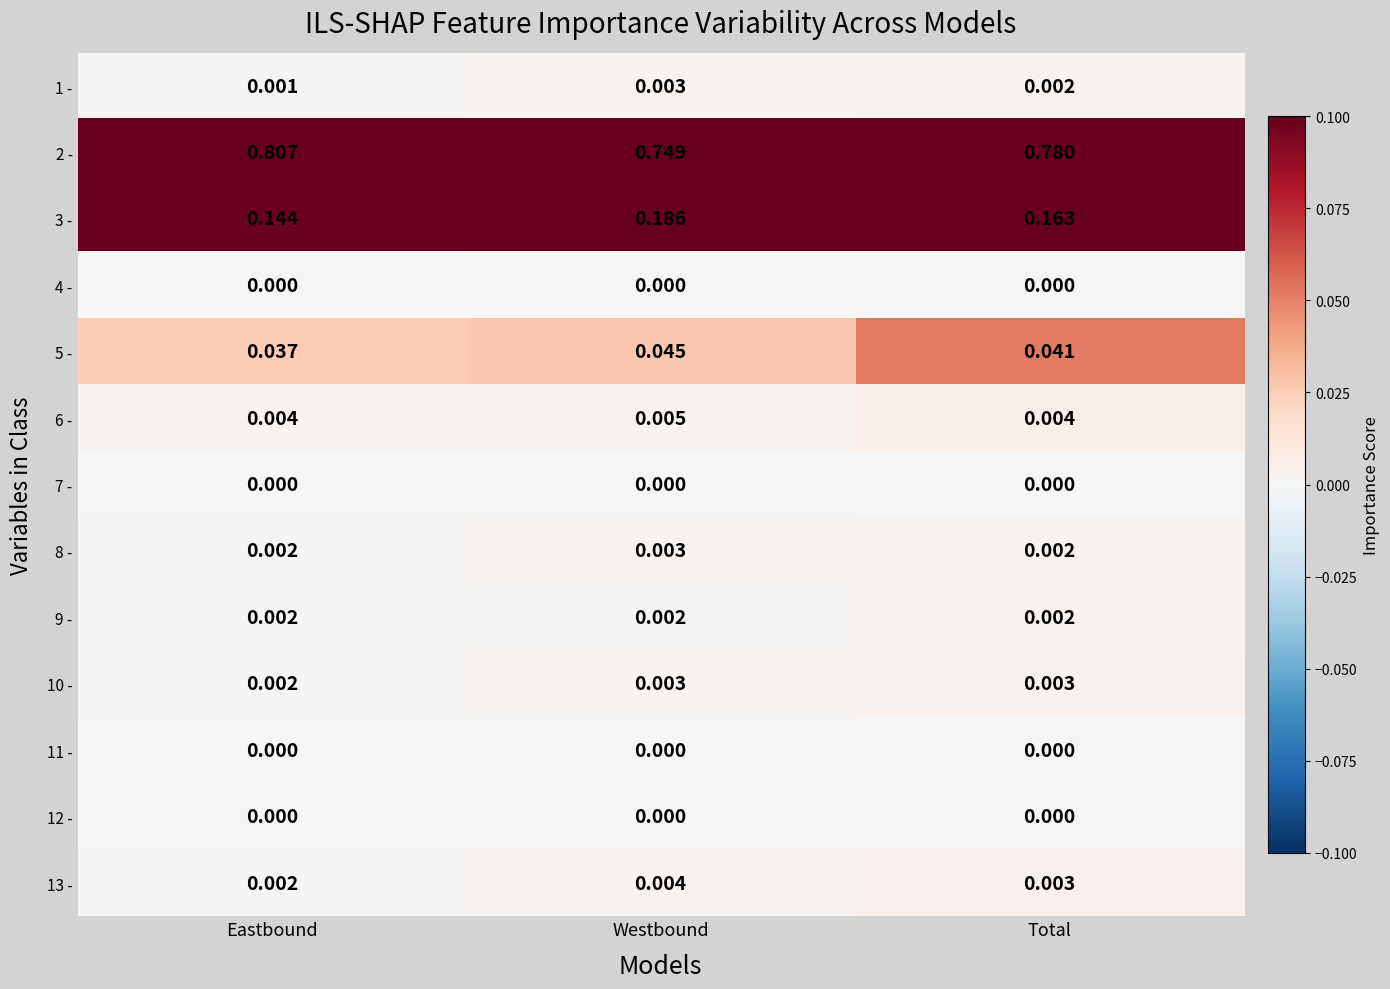

Rank the categories by 1 - value from lowest to highest.

Eastbound, Total, Westbound